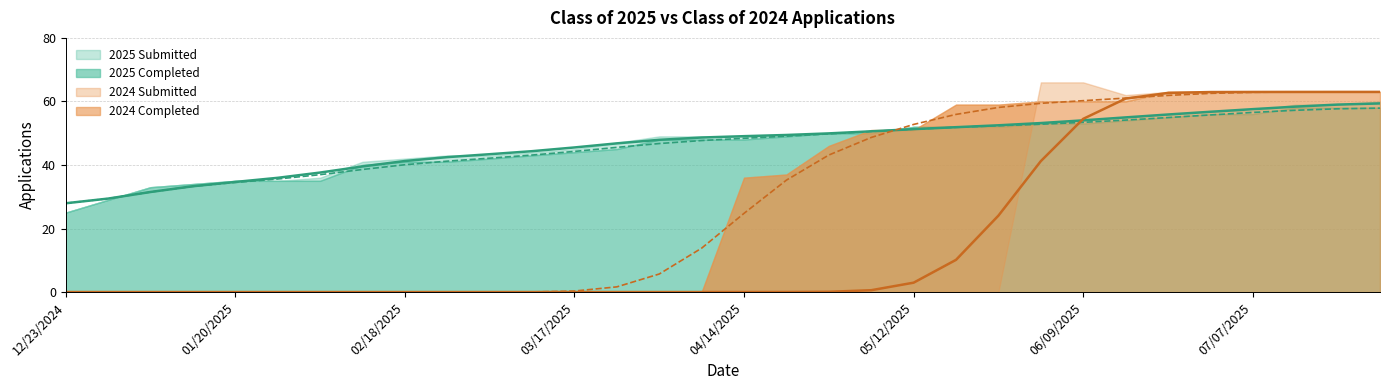

Which series has the largest total across all categories?

Class of 2025 Submitted